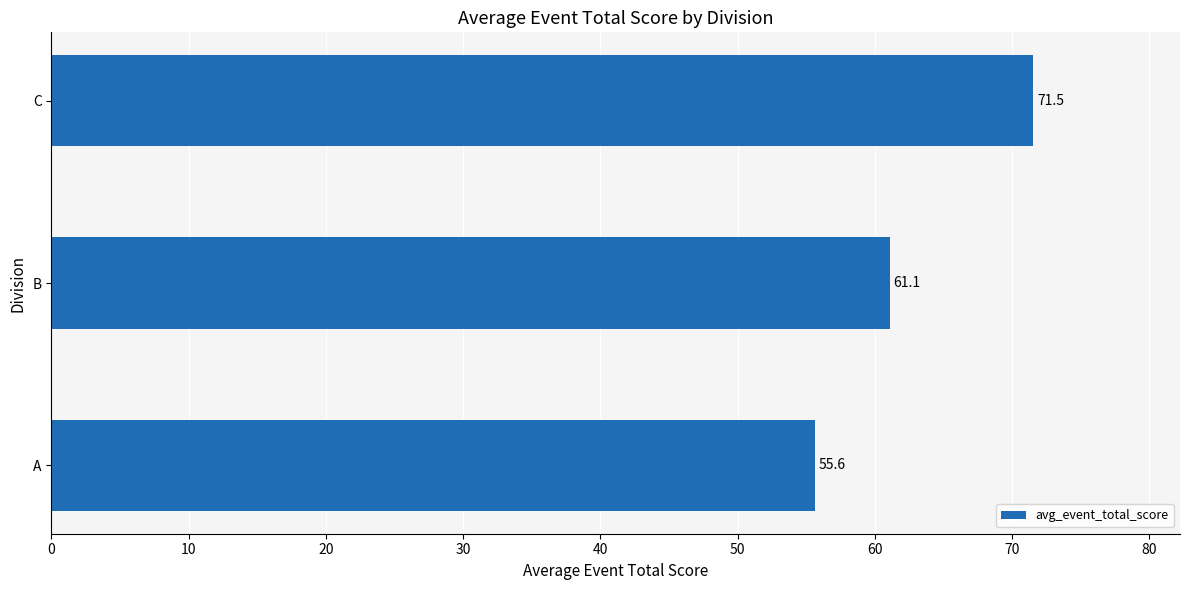

Which label corresponds to the largest value in the chart?

C